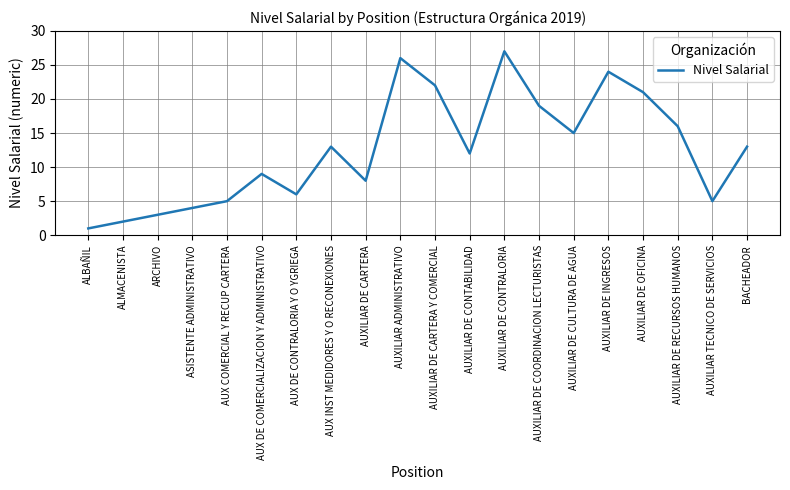

Reading left to right, list all the values displayed in this chart.

1	2	3	4	5	9	6	13	8	26	22	12	27	19	15	24	21	16	5	13